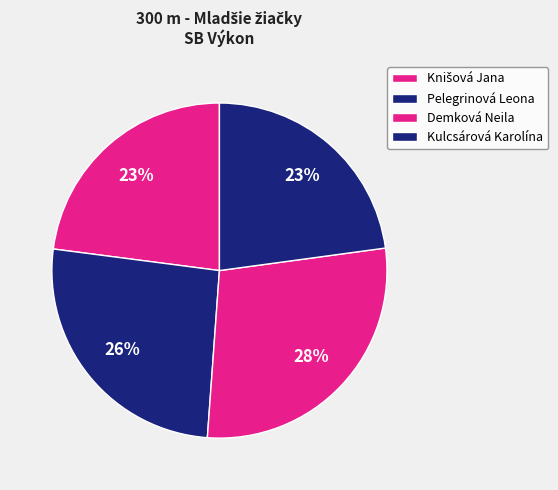

How many segments does this pie chart have?

4